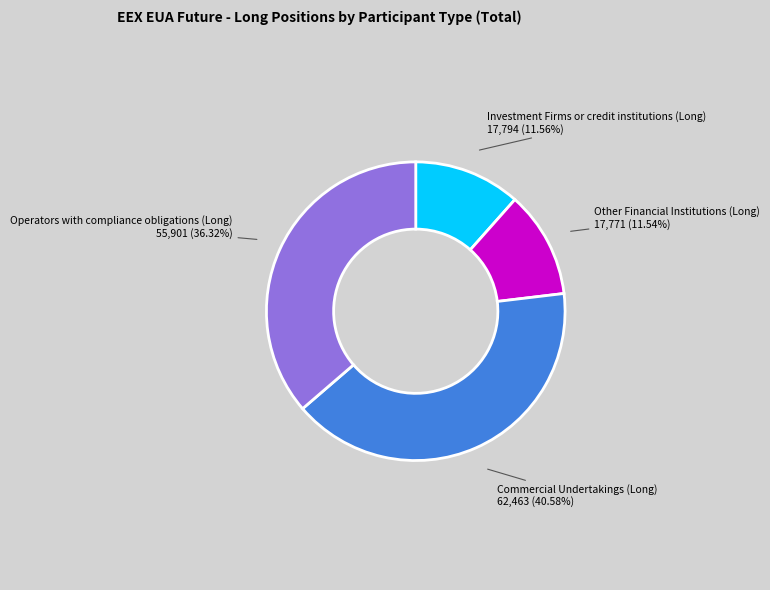

Is there a majority slice in this chart?

No